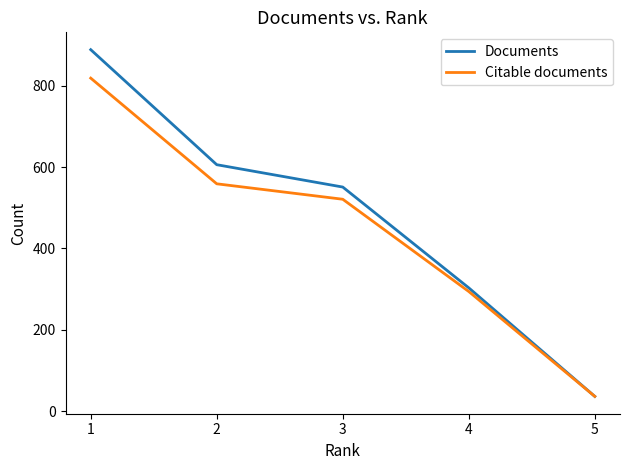

True or false: Citable documents has more than 0 interior local peaks.

False